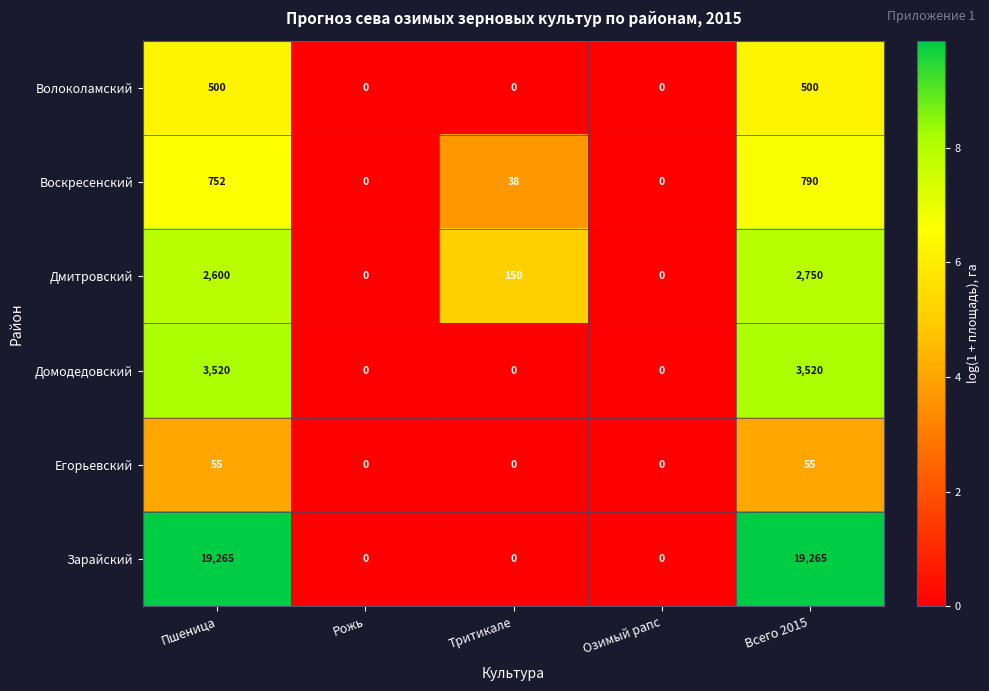

Which series has the largest total across all categories?

Зарайский